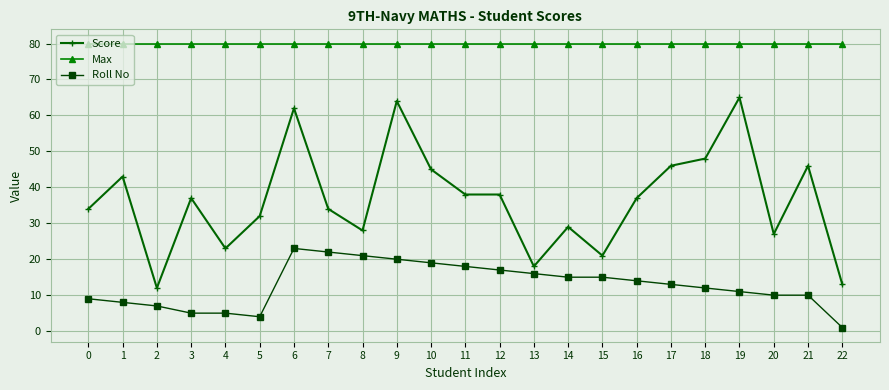

What is the total value across all series at 17?

139